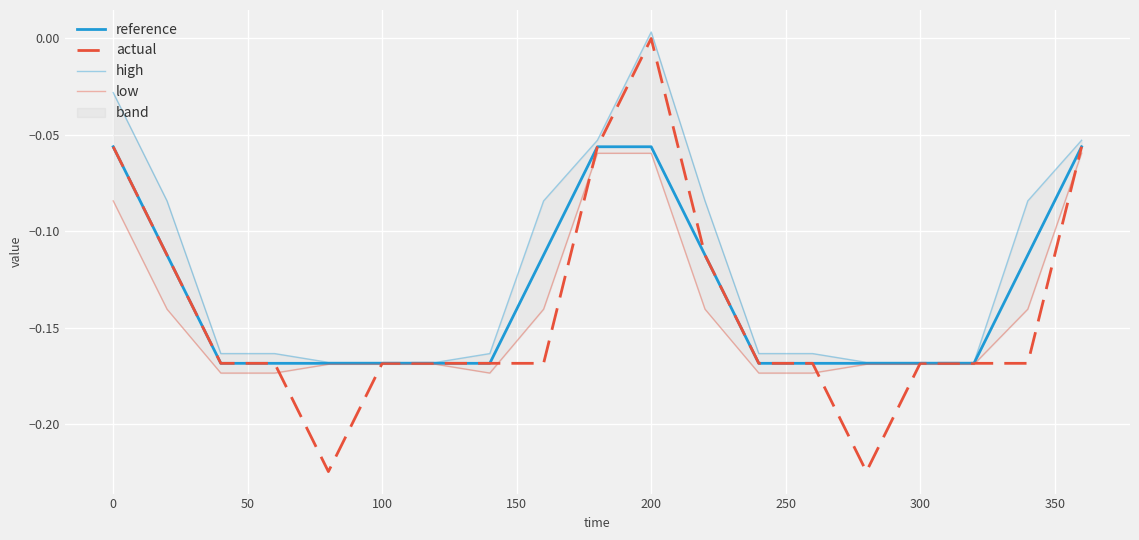

How many lines are shown in the chart?

4